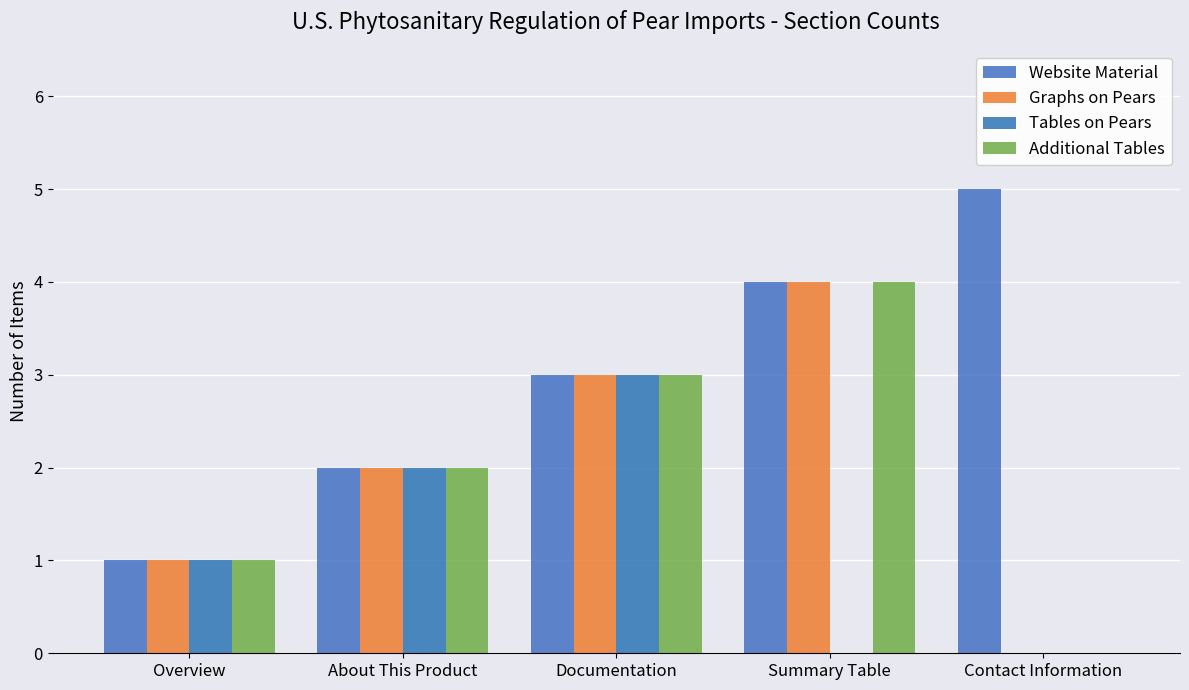

What is the sum of the Graphs on Pears values at Summary Table and Overview?

5